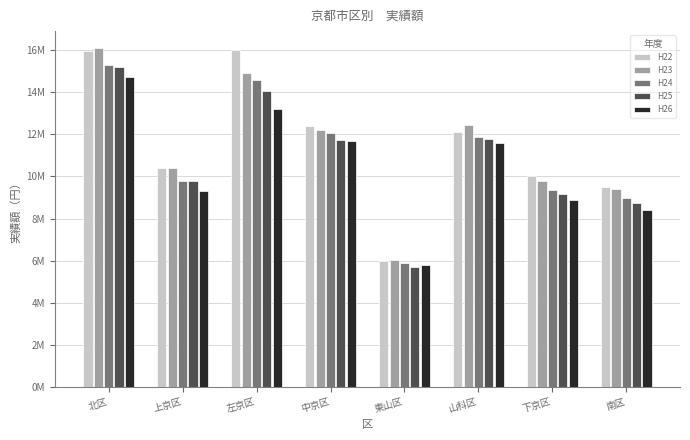

Are the bars horizontal?

No